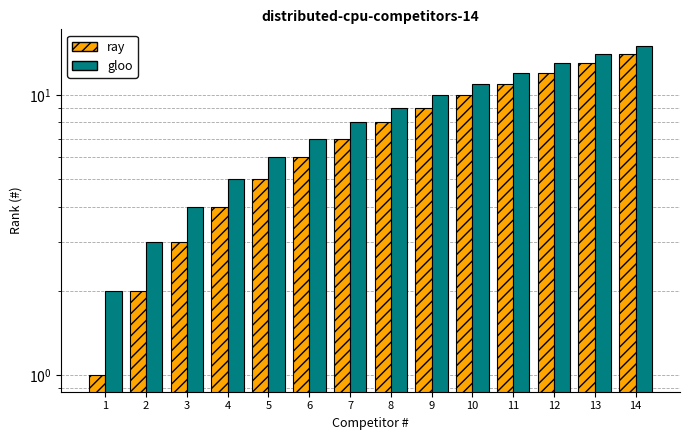

At which category is the sum across all series the highest?

14